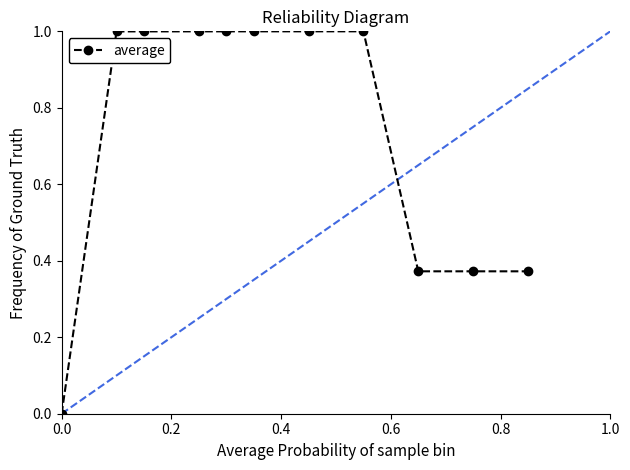

What is the value of the 5th point from the left?

1.0